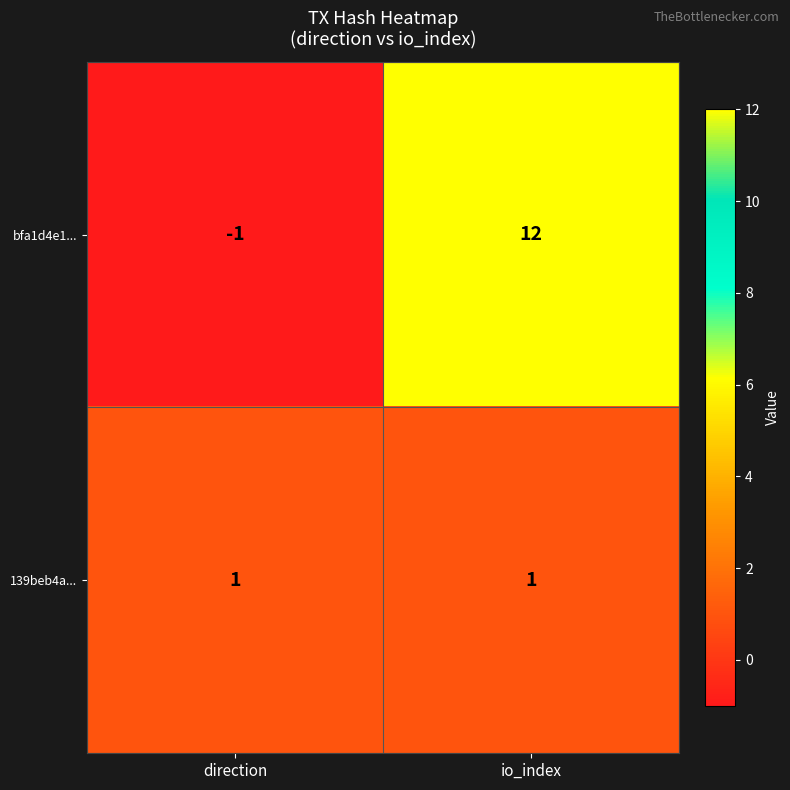

The 139beb4a... series shows 2 at direction. True or false?

False